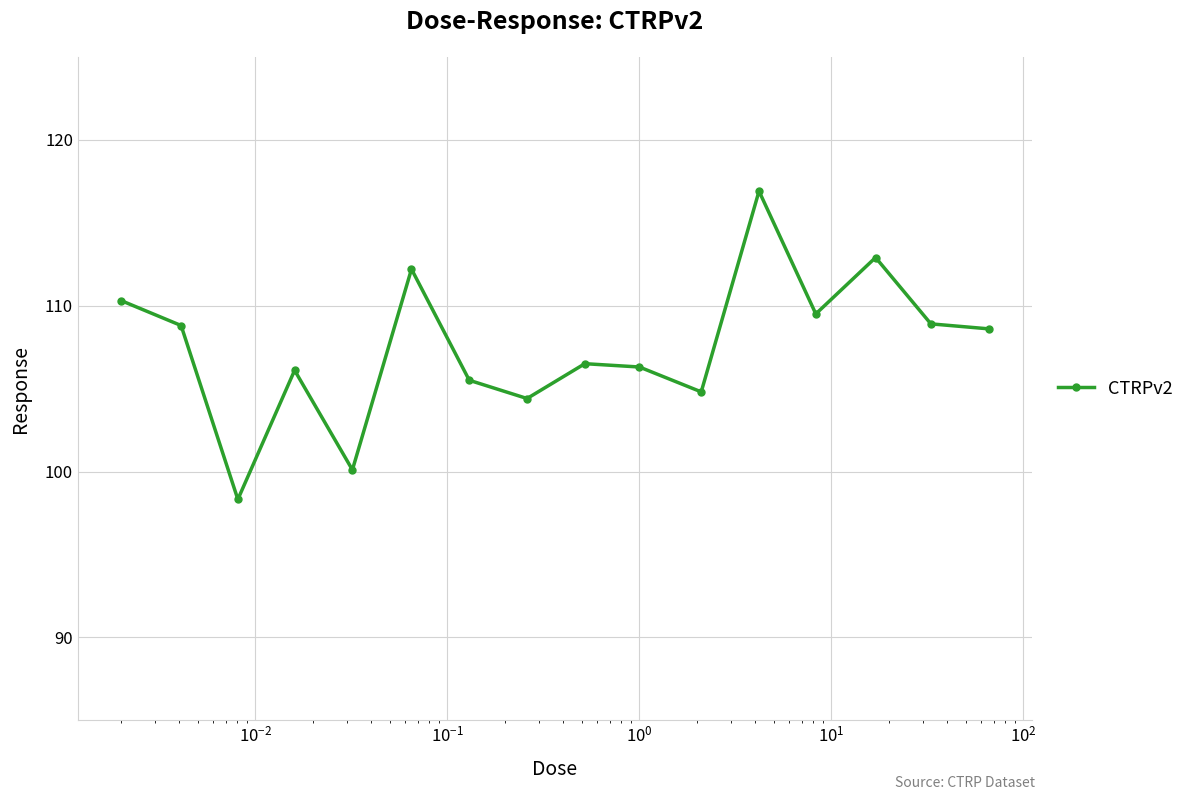

What is the maximum value shown in the chart?

116.9